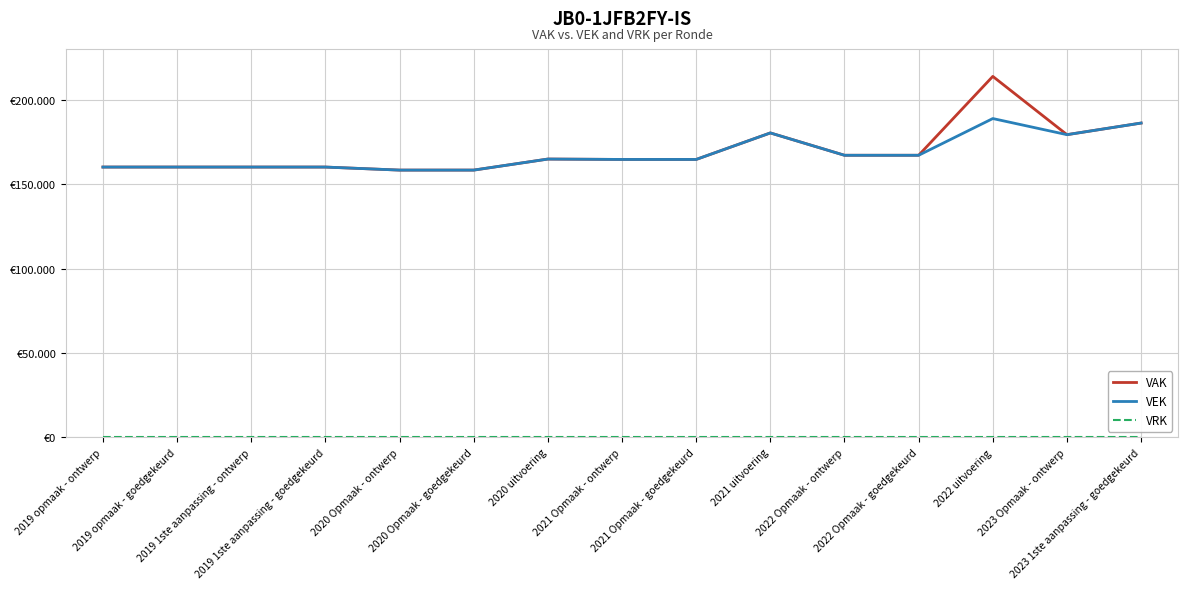

Does the chart have visible grid lines?

Yes